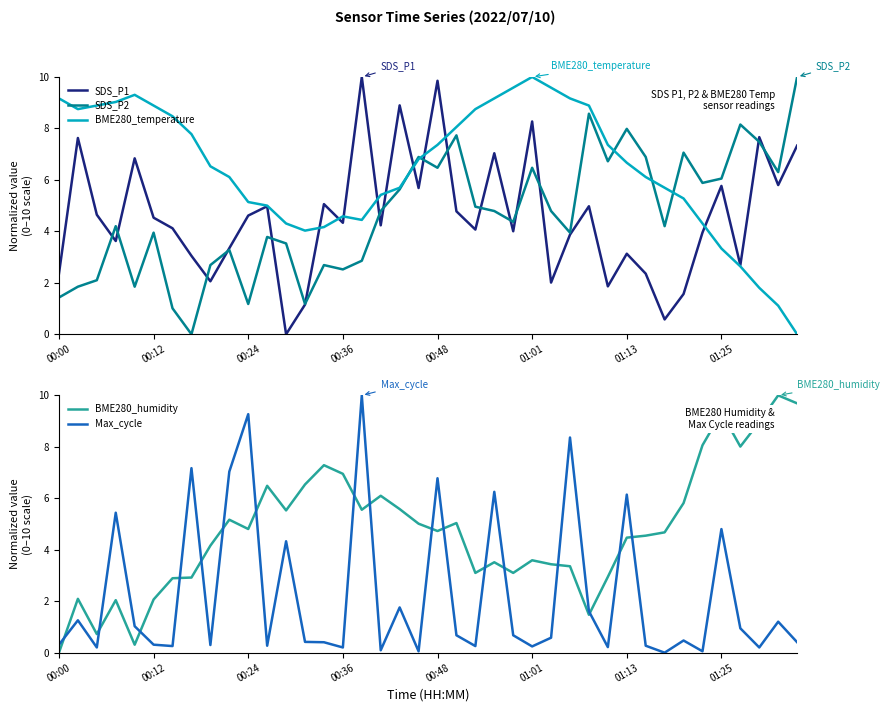

What is the maximum value for BME280_temperature?

10.0